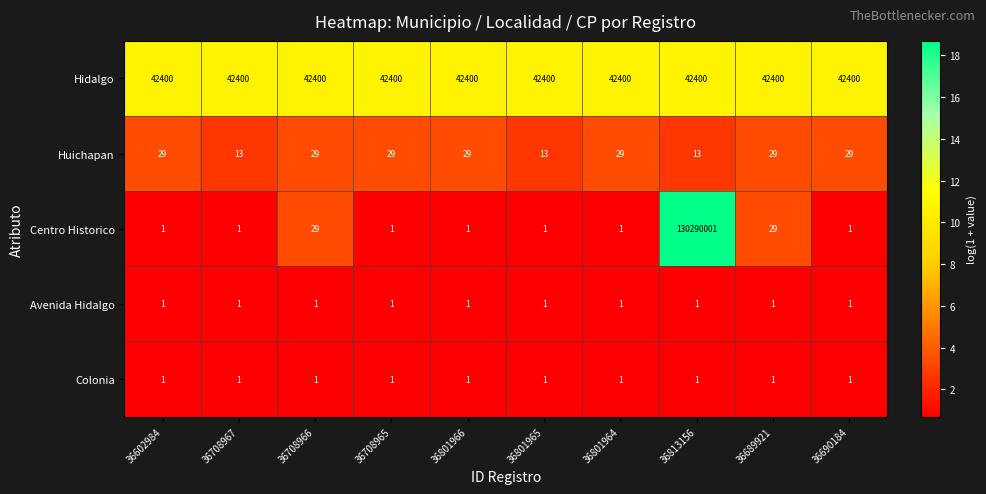

True or false: Colonia has a value of 1 at 36801966.

True